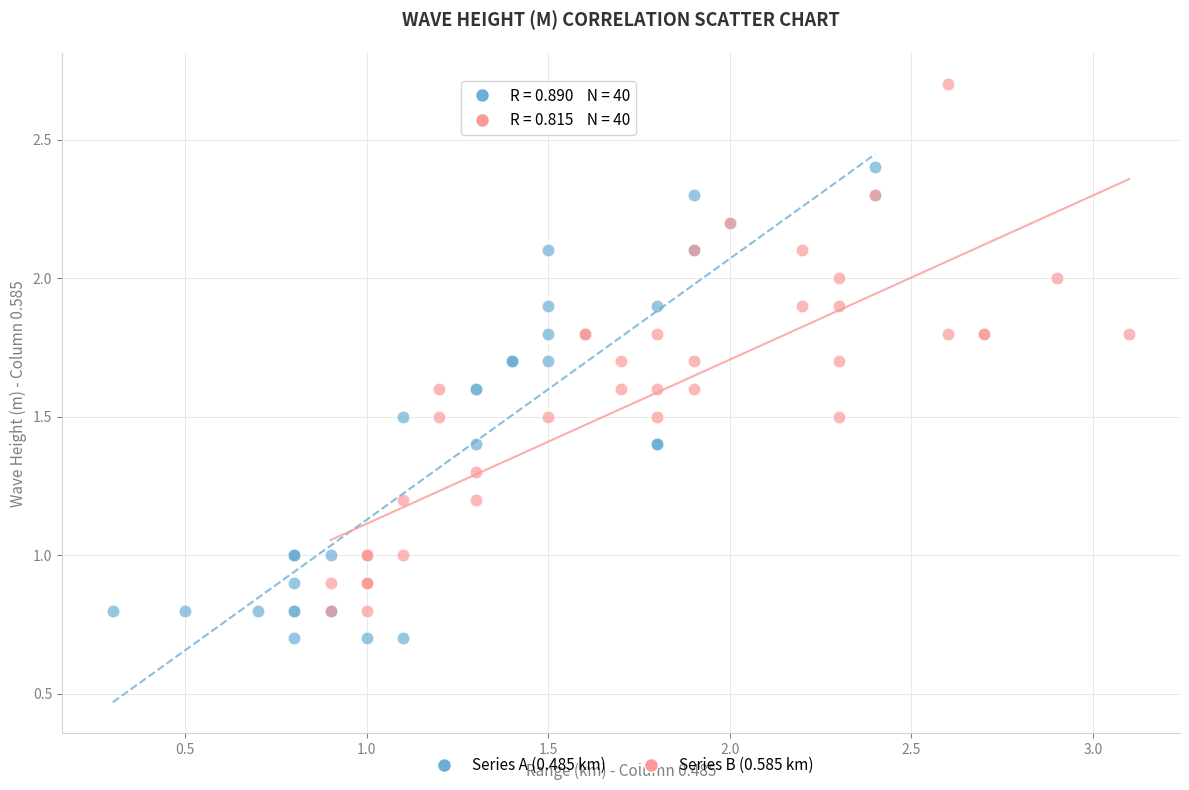

Which series contains the lowest Y value?

Series A (0.485 km)